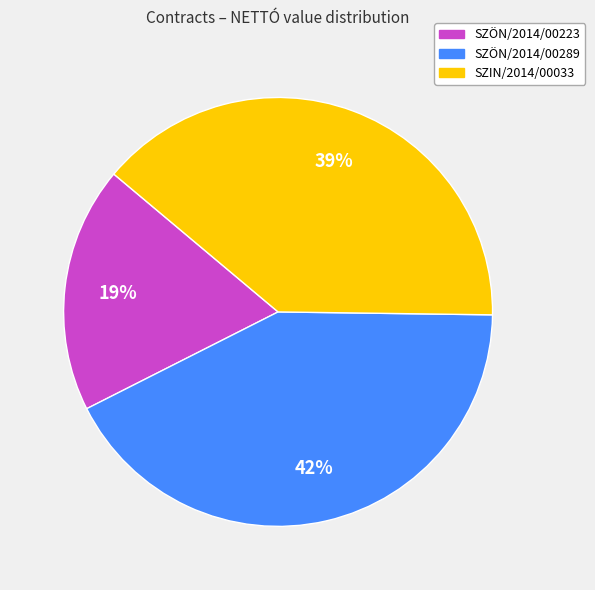

Count the number of slices in the pie.

3